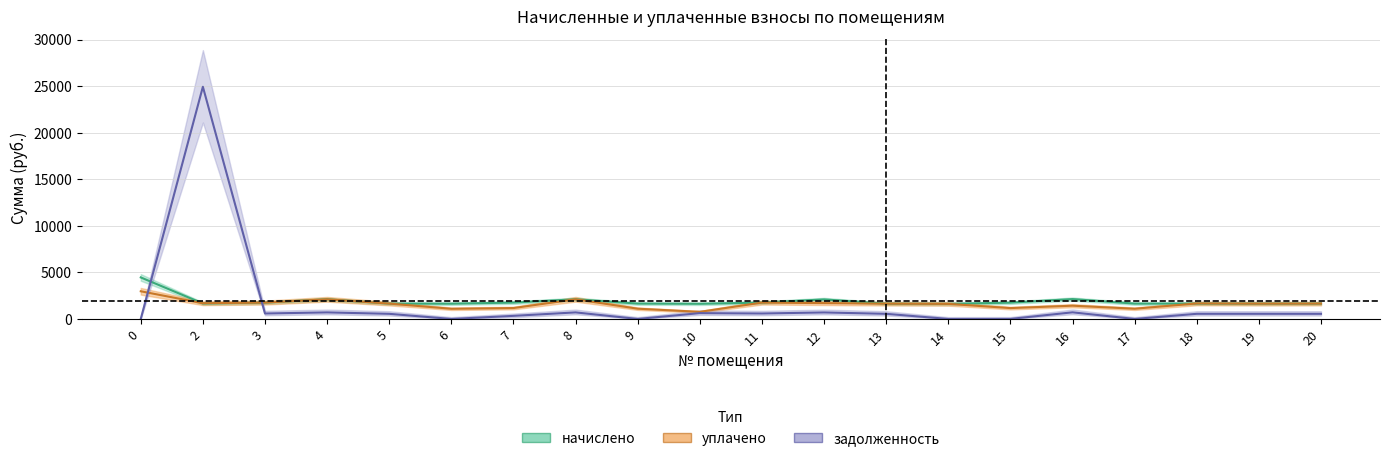

Which series has the largest total across all categories?

начислено